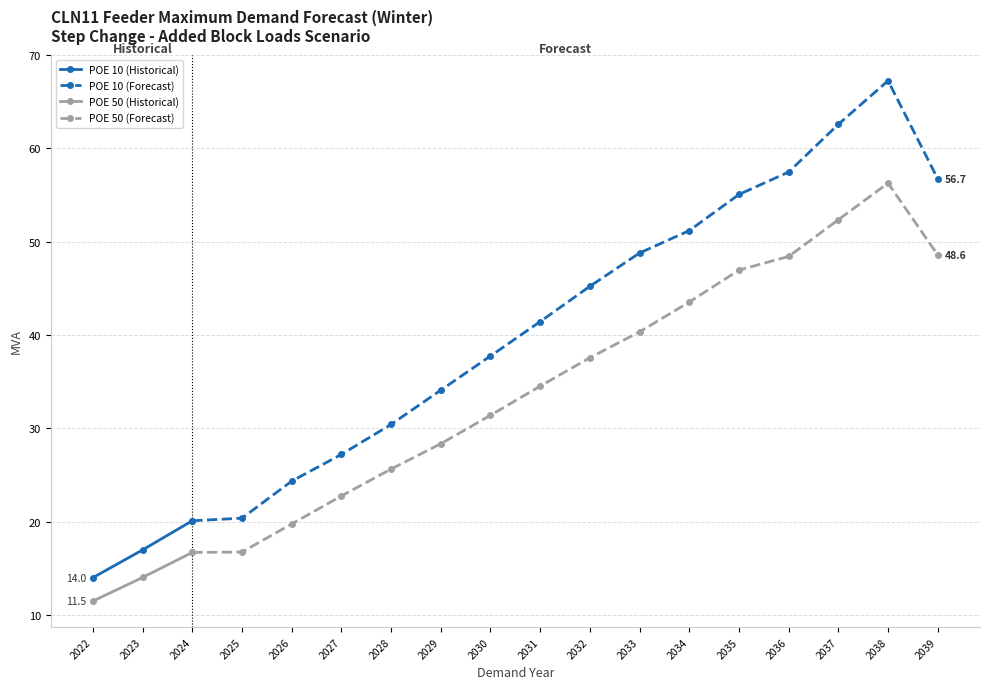

What is the total value across all series at 2024?

36.8